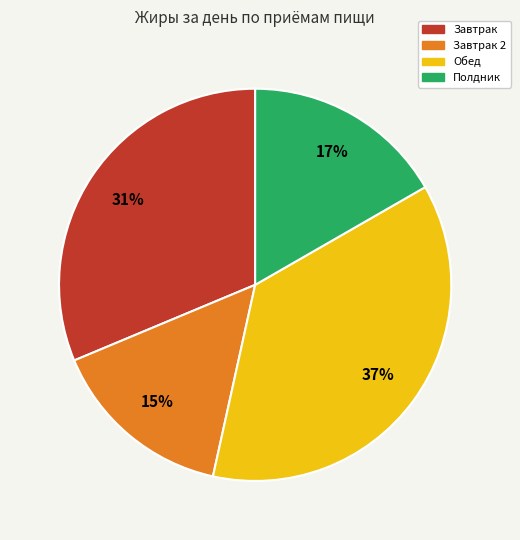

How many slices are in this pie chart?

4